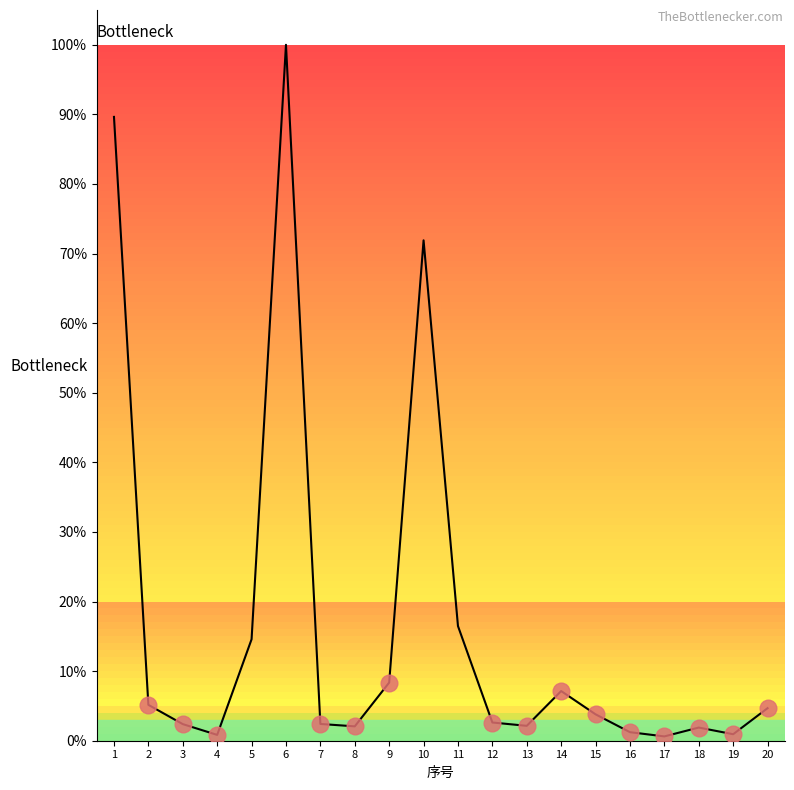

What is the difference between the maximum and minimum values?

99.4